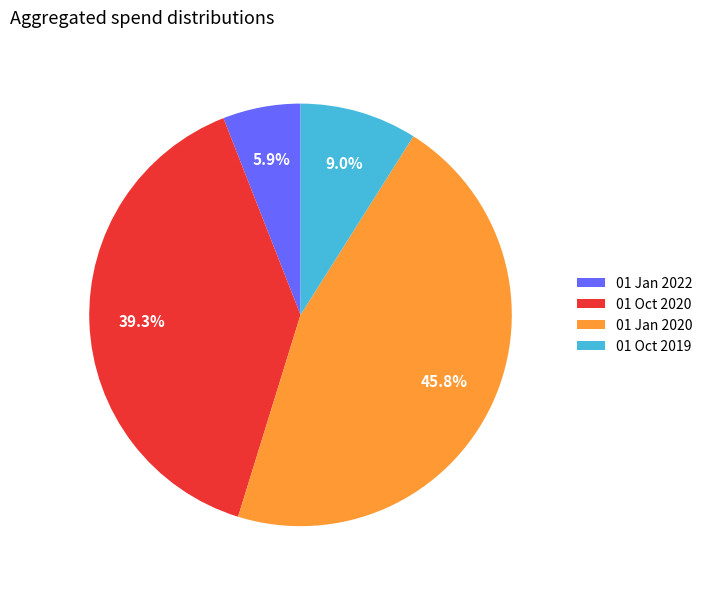

The 01 Jan 2020 slice represents 36% of the pie. True or false?

False